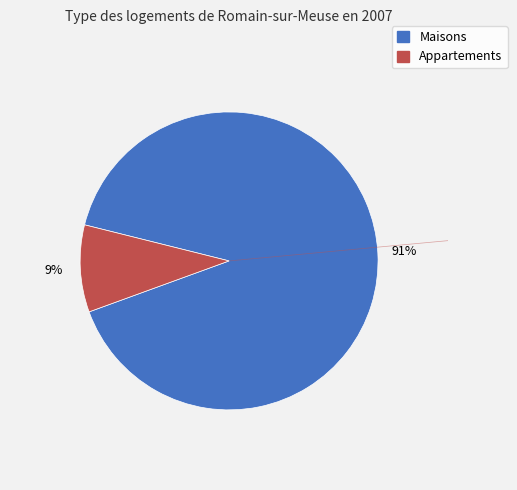

Count the number of slices in the pie.

2